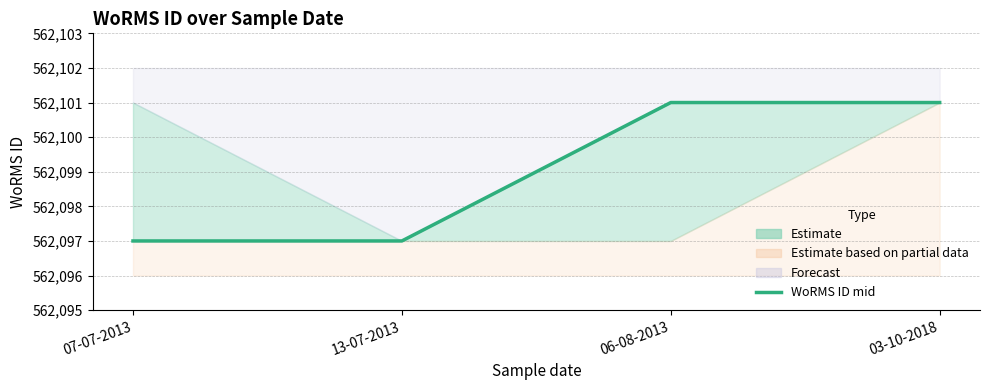

Reading left to right, what are all the values shown in this chart?

562097	562097	562101	562101